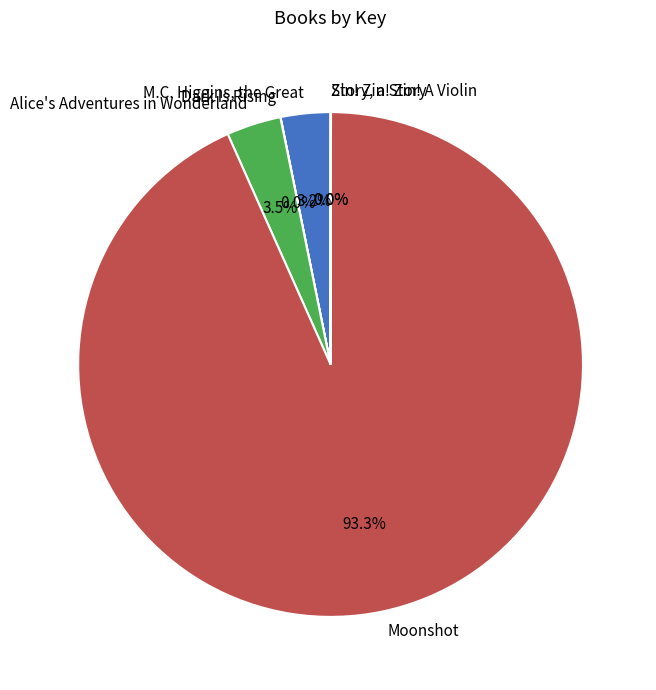

What portion of the pie excludes M.C. Higgins, the Great?

96.8%